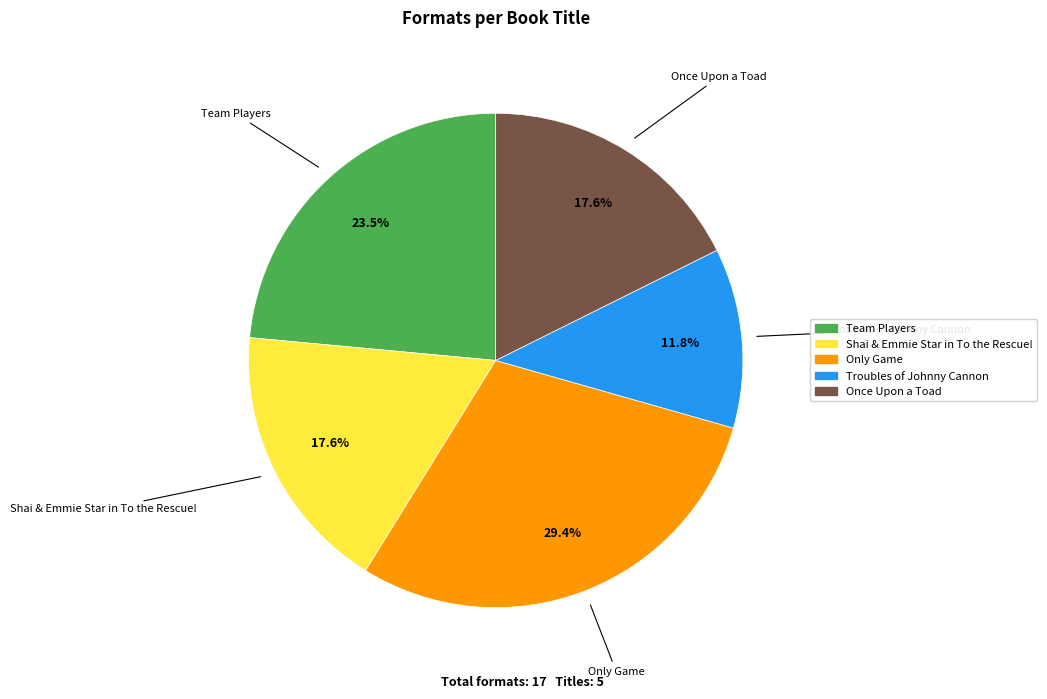

To the nearest percent, what is the difference between the largest and smallest slice percentages?

18%